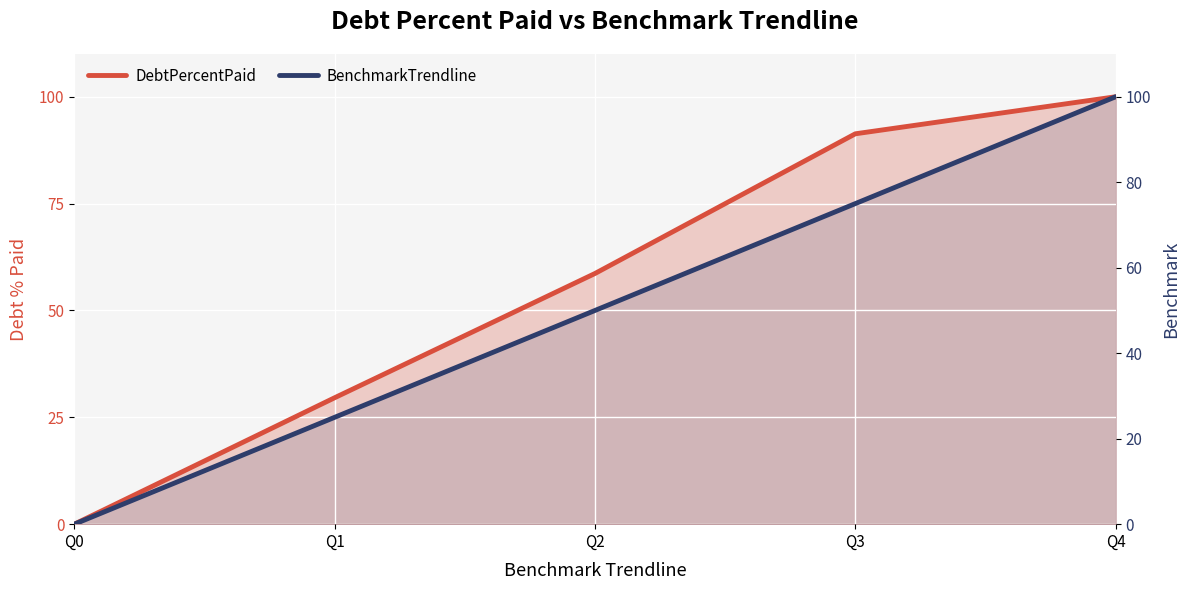

What are all the series names shown in the legend?

DebtPercentPaid, BenchmarkTrendline